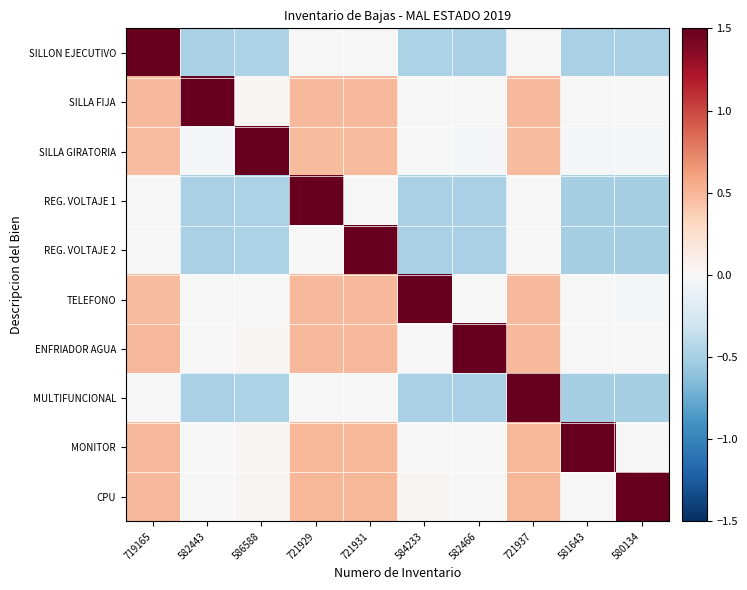

Reading right to left, transcribe all the data shown in this chart.

SILLON EJECUTIVO: 580134=-0.5	581643=-0.5	721937=0.0	582466=-0.5	584233=-0.5	721931=0.0	721929=0.0	586588=-0.5	582443=-0.5	719165=1.5
SILLA FIJA: 580134=-0.0	581643=-0.0	721937=0.5	582466=0.0	584233=0.0	721931=0.5	721929=0.5	586588=0.0	582443=1.5	719165=0.5
SILLA GIRATORIA: 580134=-0.0	581643=-0.0	721937=0.5	582466=-0.0	584233=-0.0	721931=0.5	721929=0.5	586588=1.5	582443=-0.0	719165=0.5
REG. VOLTAJE 1: 580134=-0.5	581643=-0.5	721937=0.0	582466=-0.5	584233=-0.5	721931=0.0	721929=1.5	586588=-0.5	582443=-0.5	719165=-0.0
REG. VOLTAJE 2: 580134=-0.5	581643=-0.5	721937=0.0	582466=-0.5	584233=-0.5	721931=1.5	721929=-0.0	586588=-0.5	582443=-0.5	719165=-0.0
TELEFONO: 580134=-0.0	581643=-0.0	721937=0.5	582466=-0.0	584233=1.5	721931=0.5	721929=0.5	586588=0.0	582443=-0.0	719165=0.5
ENFRIADOR AGUA: 580134=-0.0	581643=-0.0	721937=0.5	582466=1.5	584233=0.0	721931=0.5	721929=0.5	586588=0.0	582443=-0.0	719165=0.5
MULTIFUNCIONAL: 580134=-0.5	581643=-0.5	721937=1.5	582466=-0.5	584233=-0.5	721931=-0.0	721929=-0.0	586588=-0.5	582443=-0.5	719165=-0.0
MONITOR: 580134=-0.0	581643=1.5	721937=0.5	582466=0.0	584233=0.0	721931=0.5	721929=0.5	586588=0.0	582443=0.0	719165=0.5
CPU: 580134=1.5	581643=0.0	721937=0.5	582466=0.0	584233=0.0	721931=0.5	721929=0.5	586588=0.0	582443=0.0	719165=0.5